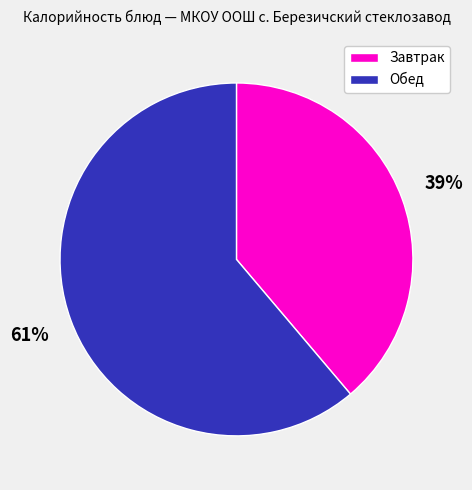

The Завтрак slice represents 46% of the pie. True or false?

False